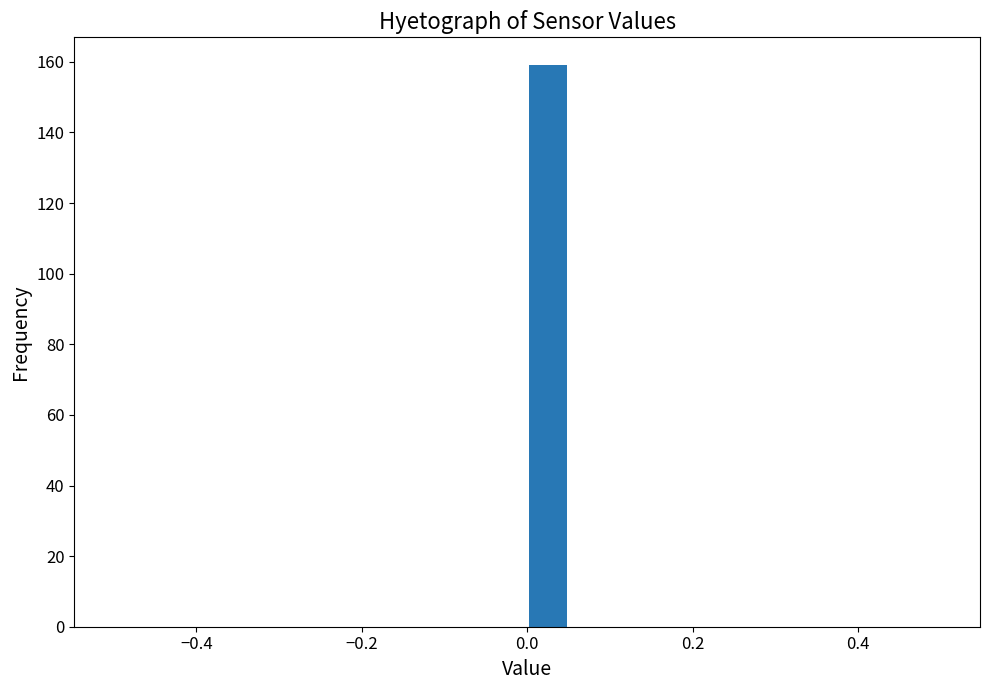

Around what value on the x-axis is the tallest bar? Give the approximate position of its centre, as read against the axis.

0.02